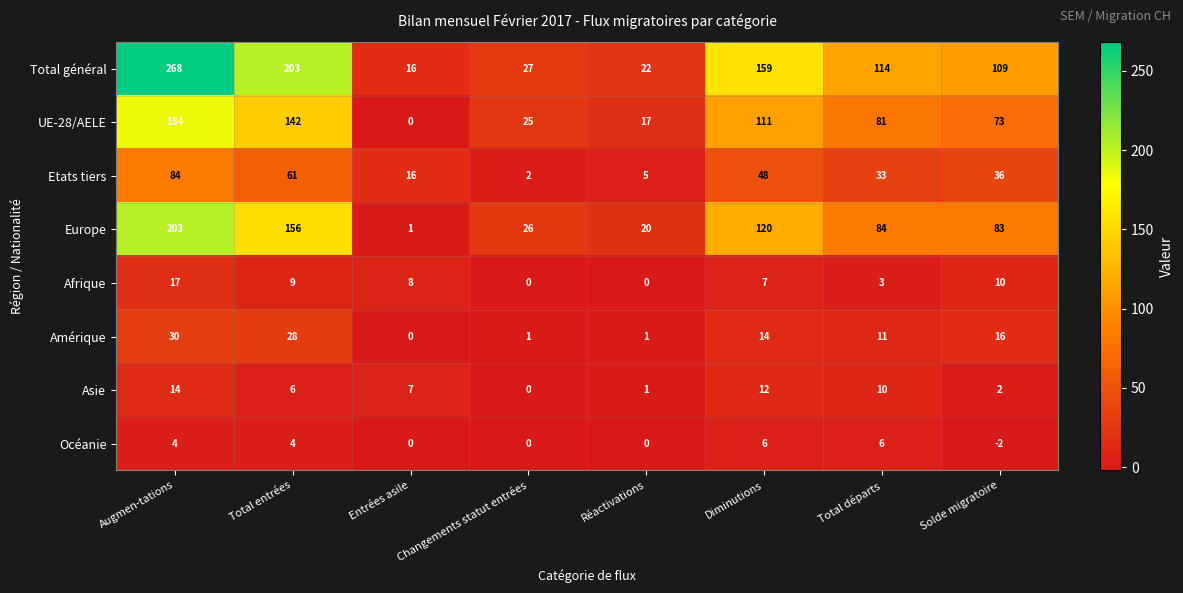

What is the difference between the Amérique values at Entrées asile and Augmen-tations?

30